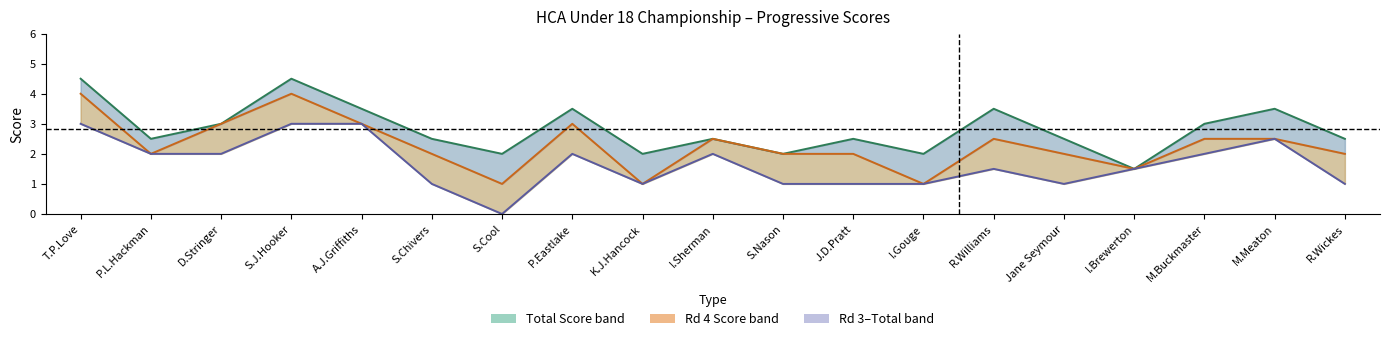

How many interior local valleys does the Total series have?

6